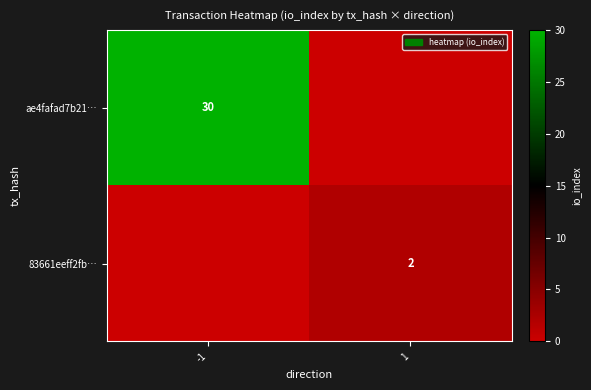

The ae4fafad7b21… series shows 30 at -1. True or false?

True